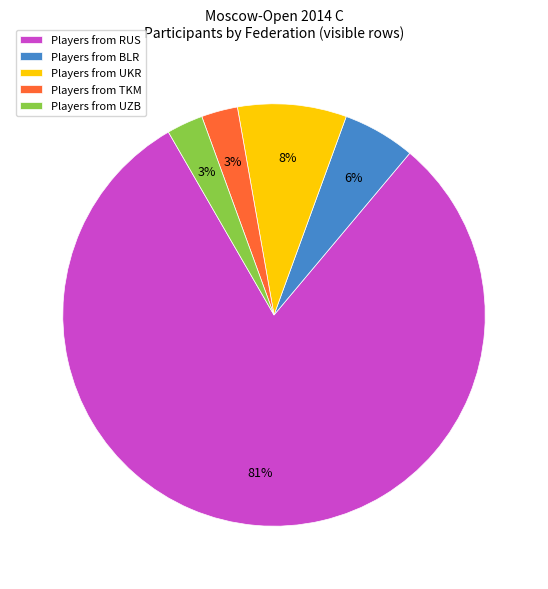

Count the number of slices in the pie.

5